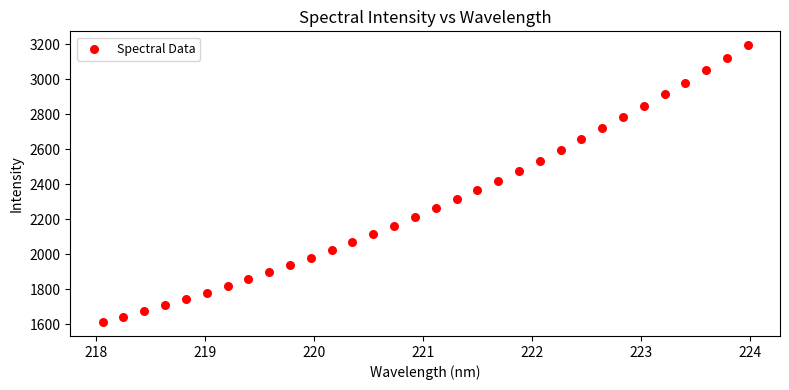

What is the range of Y values (max minus min)?

1583.9